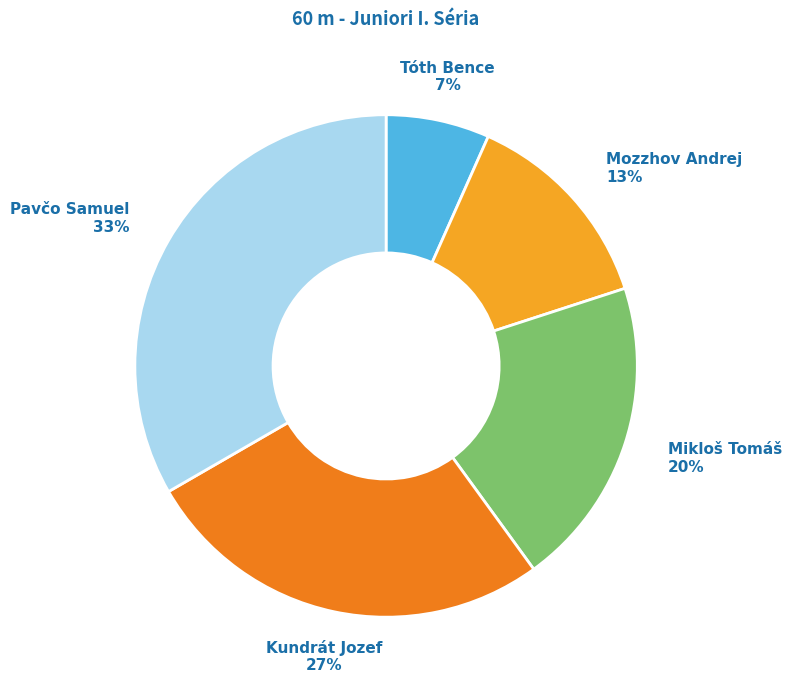

Does any single category account for the majority?

No